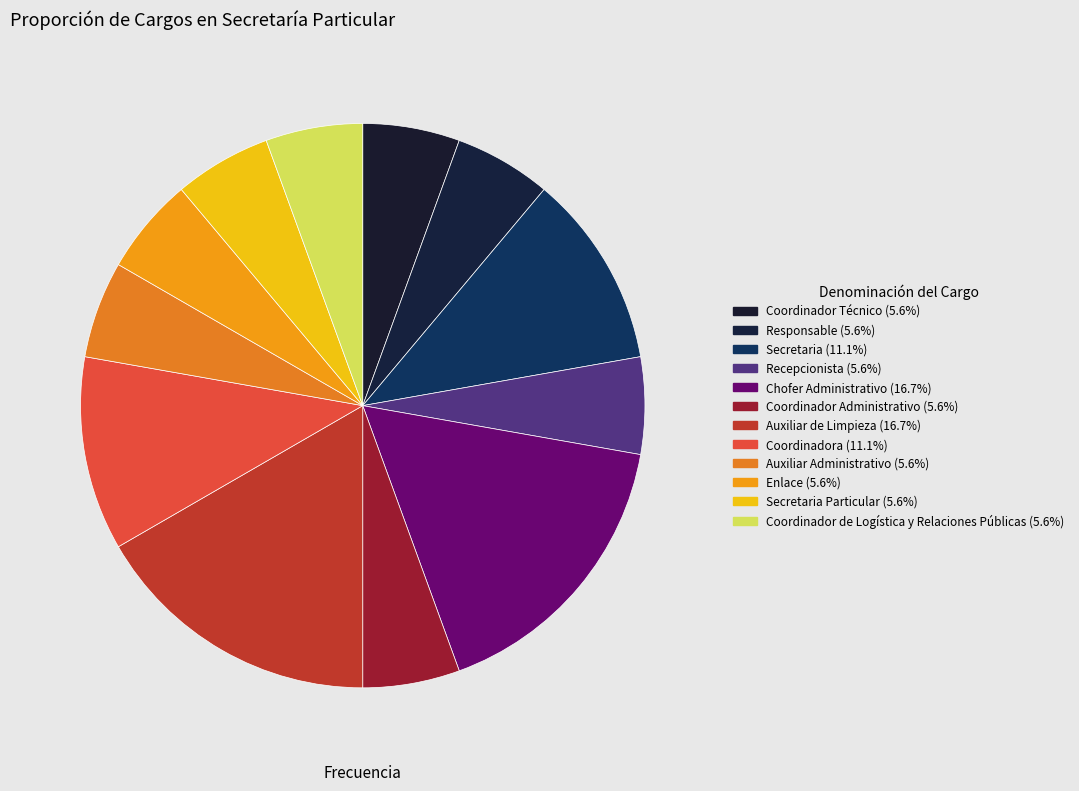

Which slice is the largest?

Chofer Administrativo